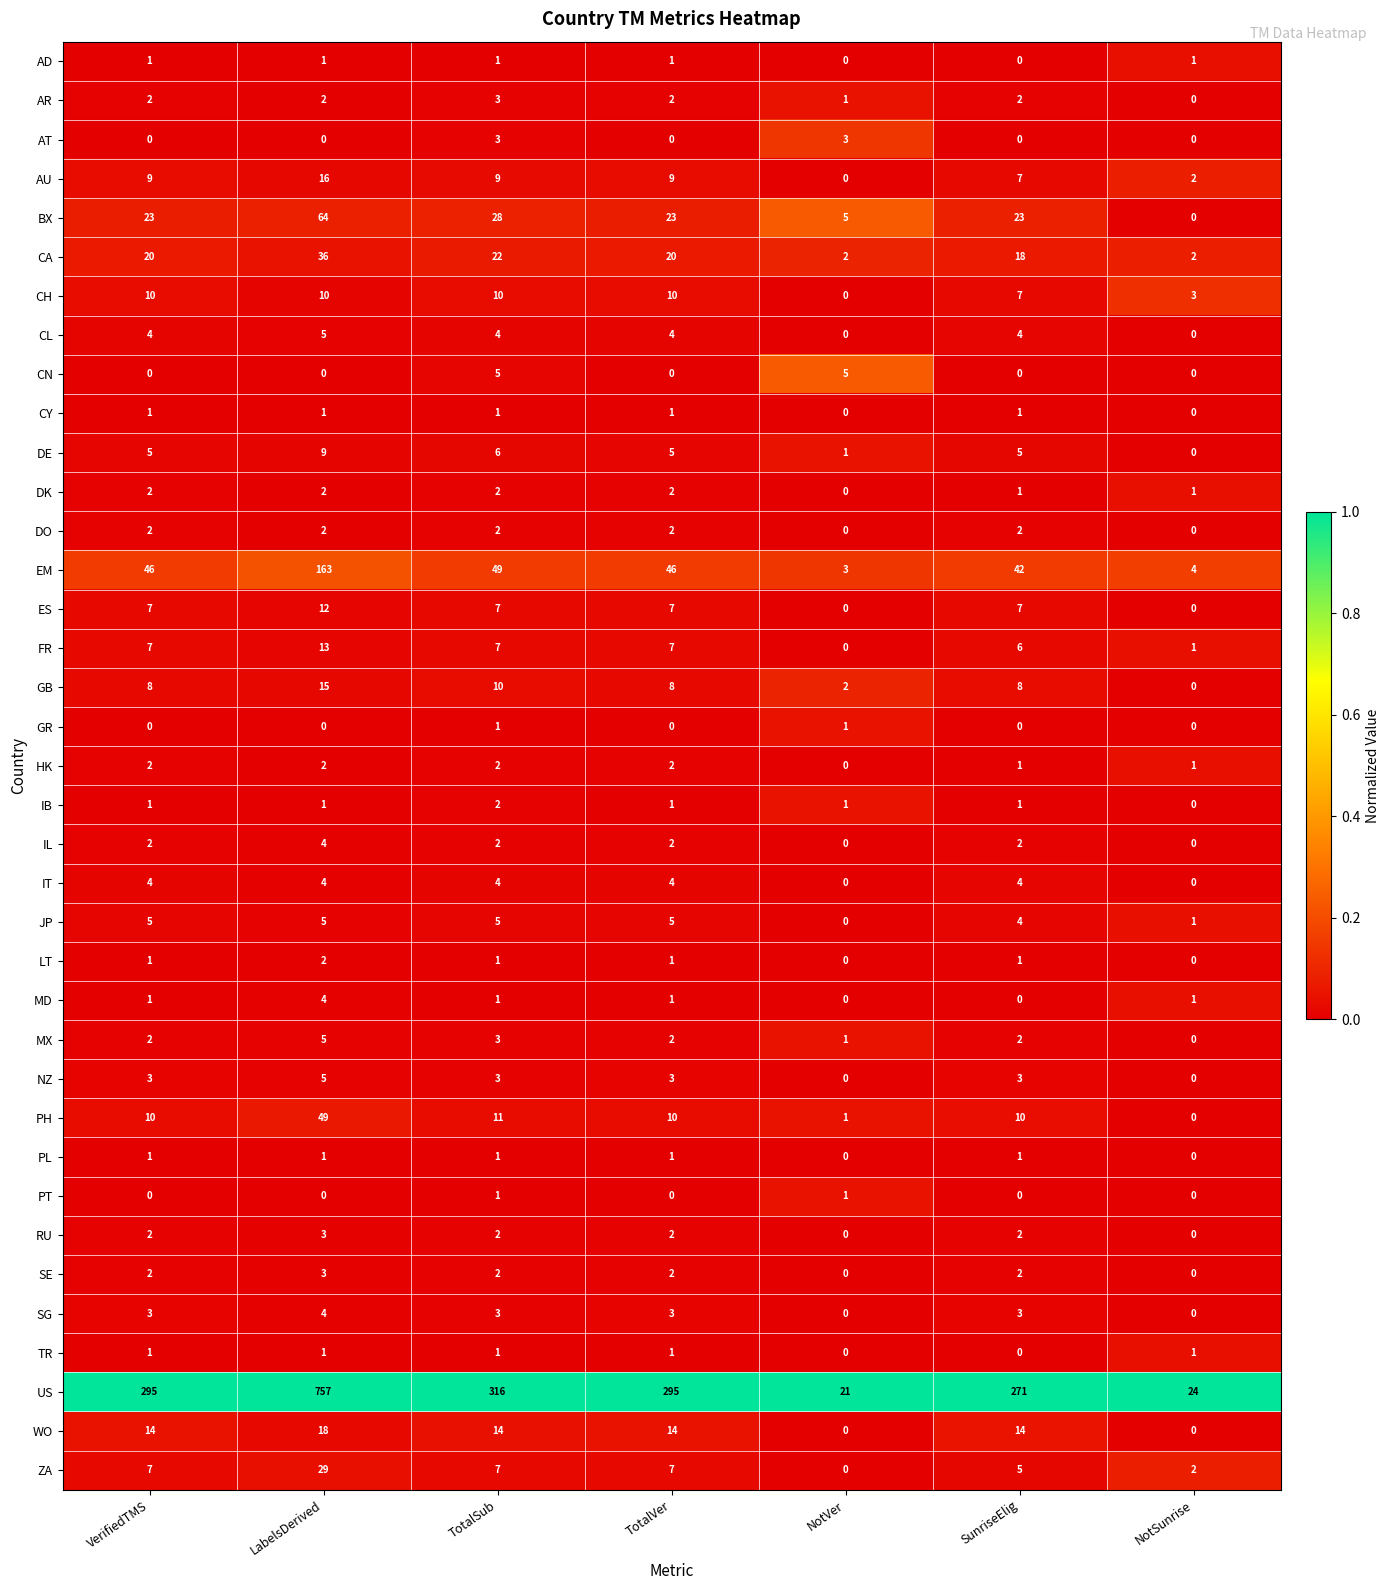

At how many categories does at least one series exceed 0?

7